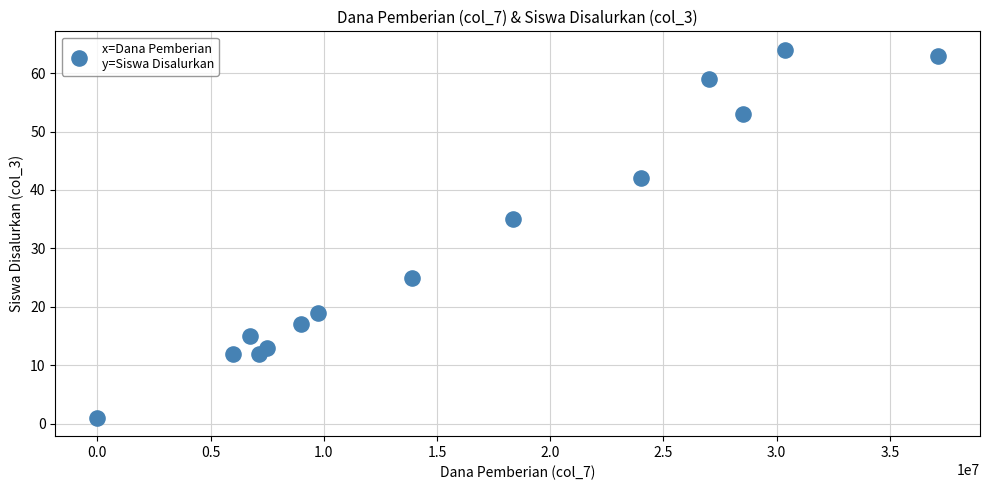

What Y value in the scatter plot is closest to 32?

35